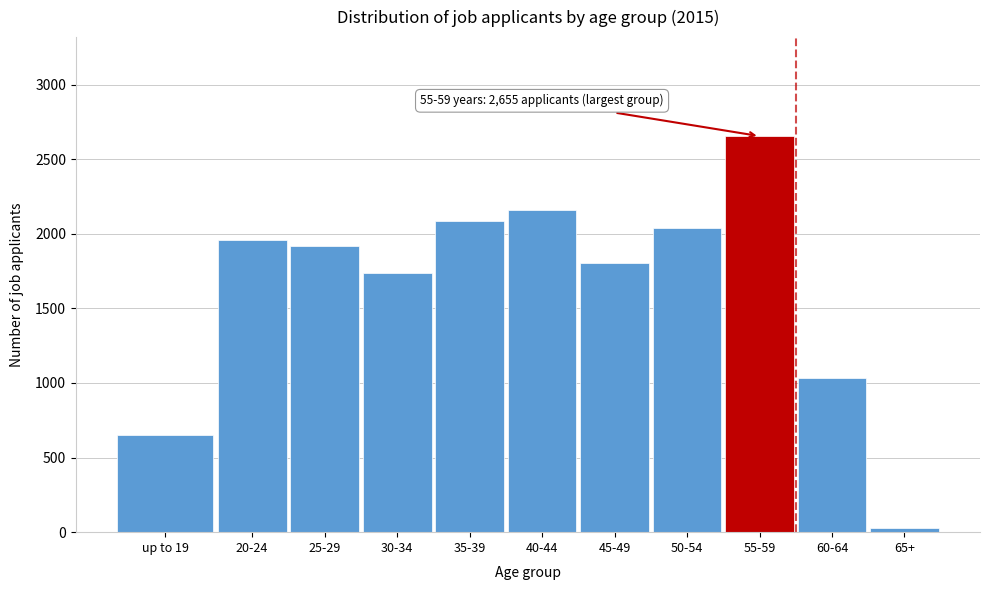

Reading right to left, what are all the values shown in this chart?

28	1035	2655	2042	1805	2160	2085	1737	1918	1956	654